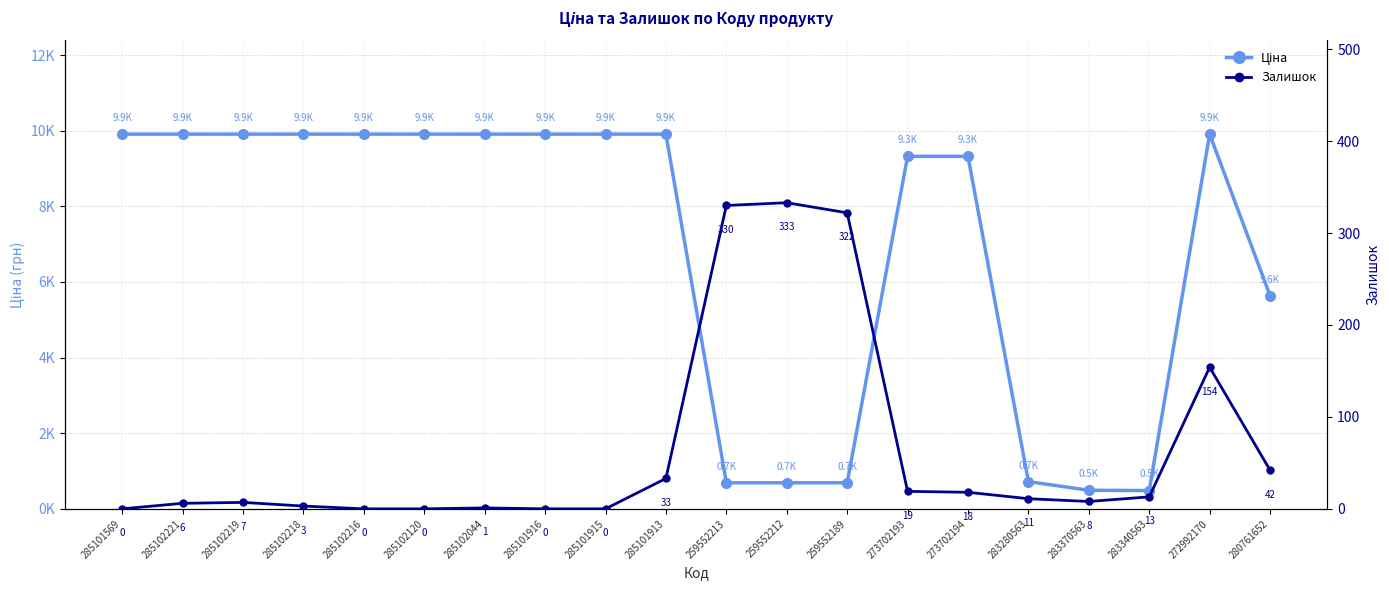

How many interior local peaks does the Залишок series have?

4